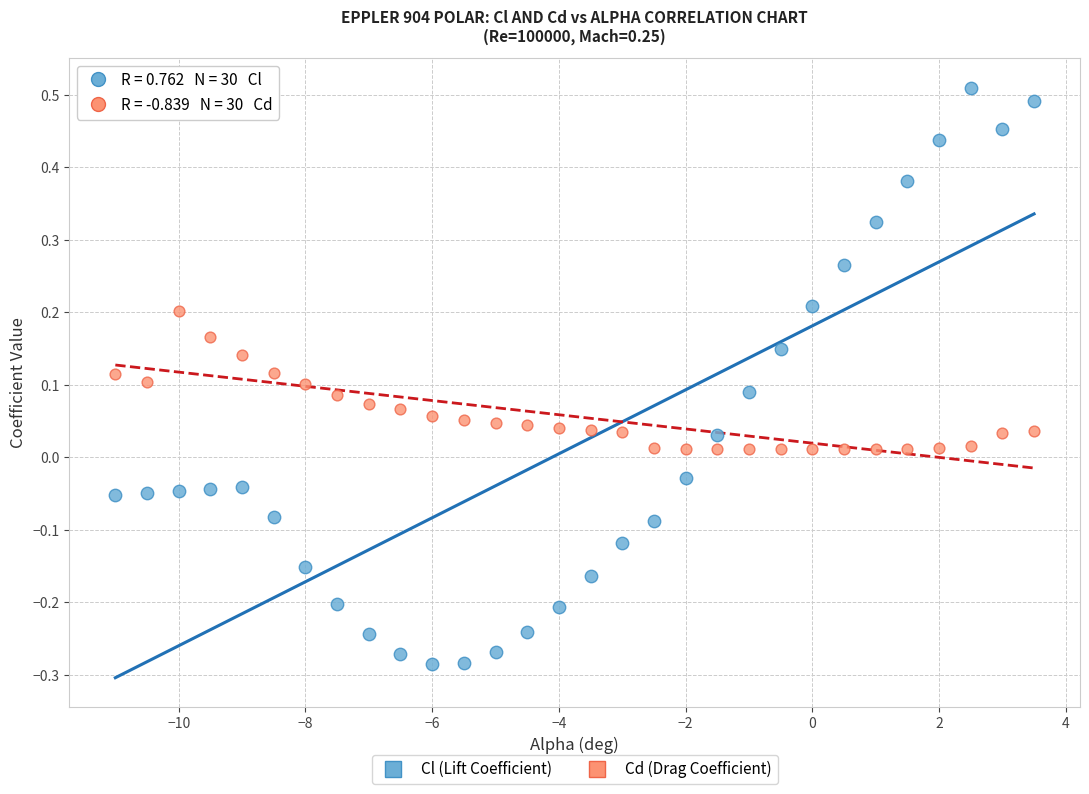

What is the X range (max minus min) for the scatter plot?

14.5